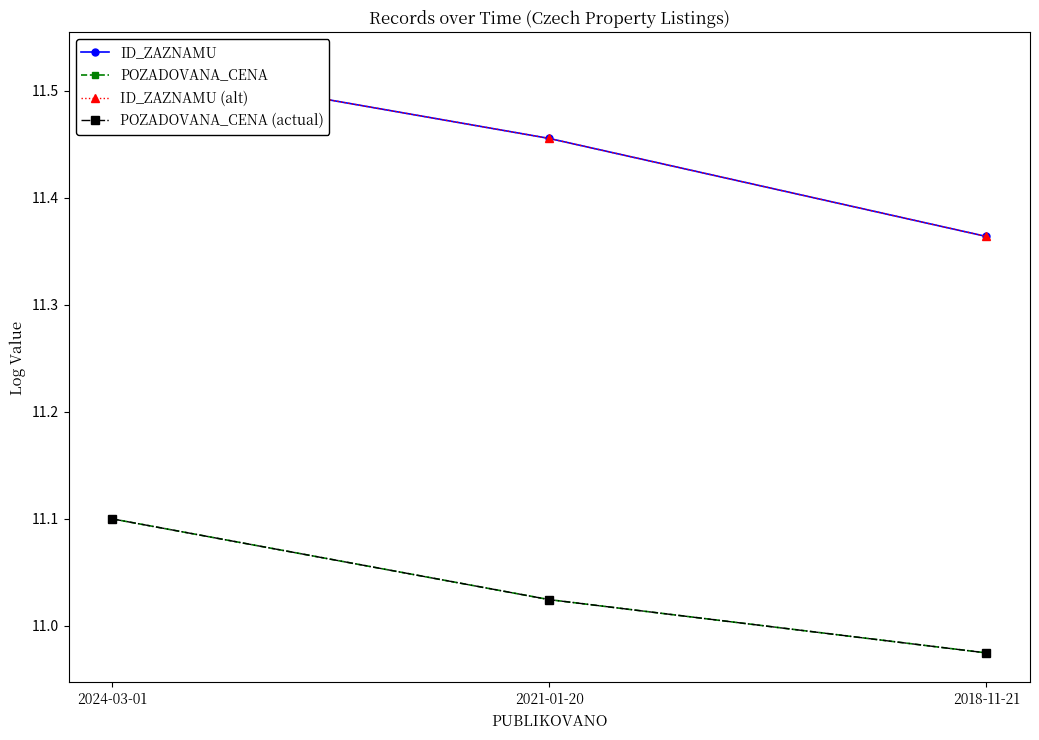

What is the average value of the POZADOVANA_CENA series?

11.0